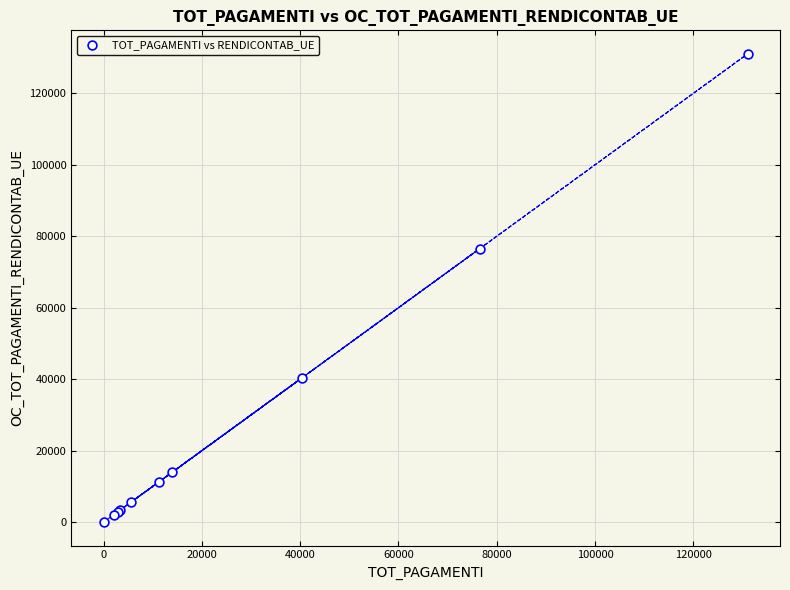

What Y value in the scatter plot is closest to 65539?

76510.4